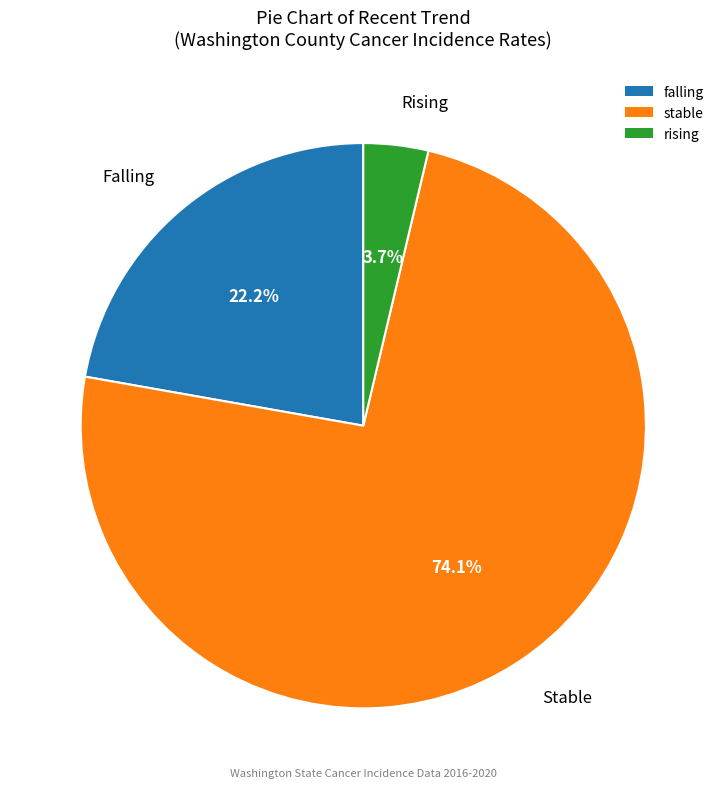

Does any single category account for the majority?

Yes